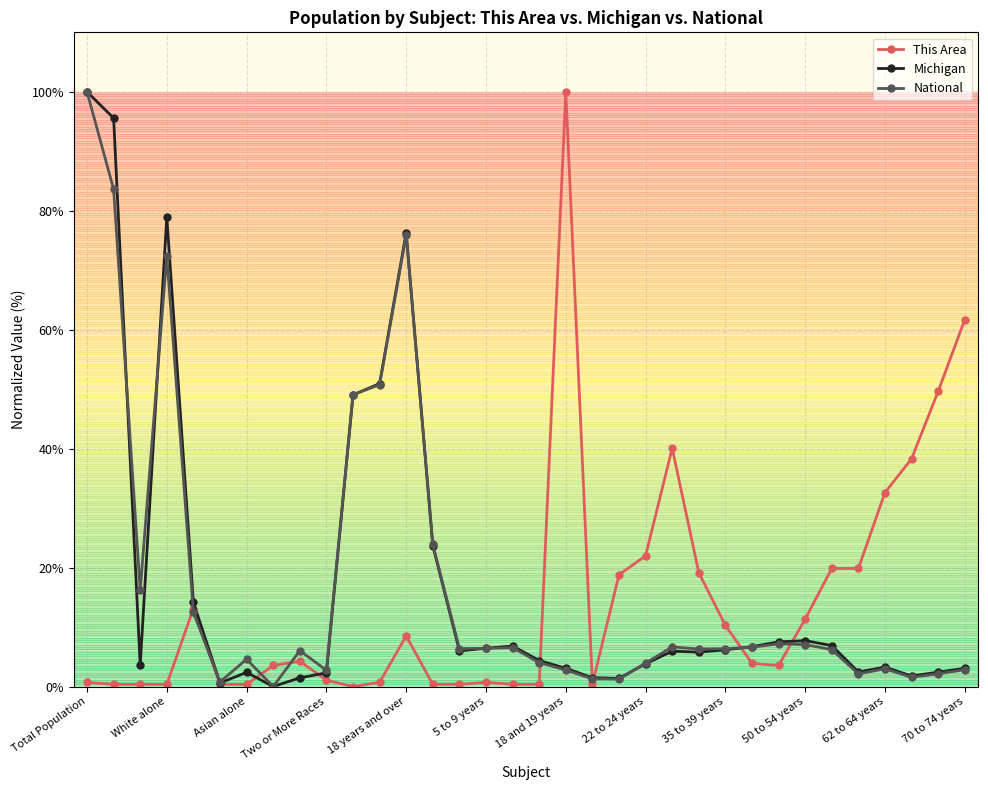

True or false: This Area and National intersect in this chart.

True